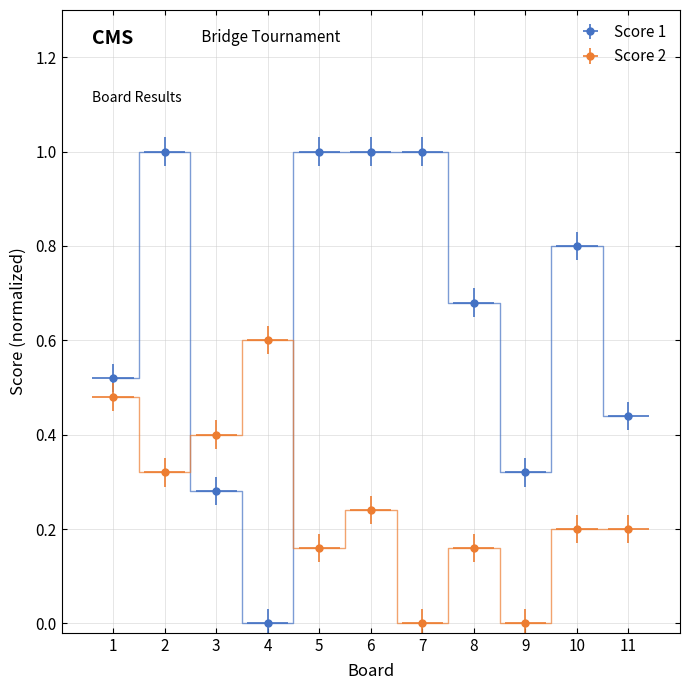

Rank the series by their maximum value, from highest to lowest.

Score 1, Score 2